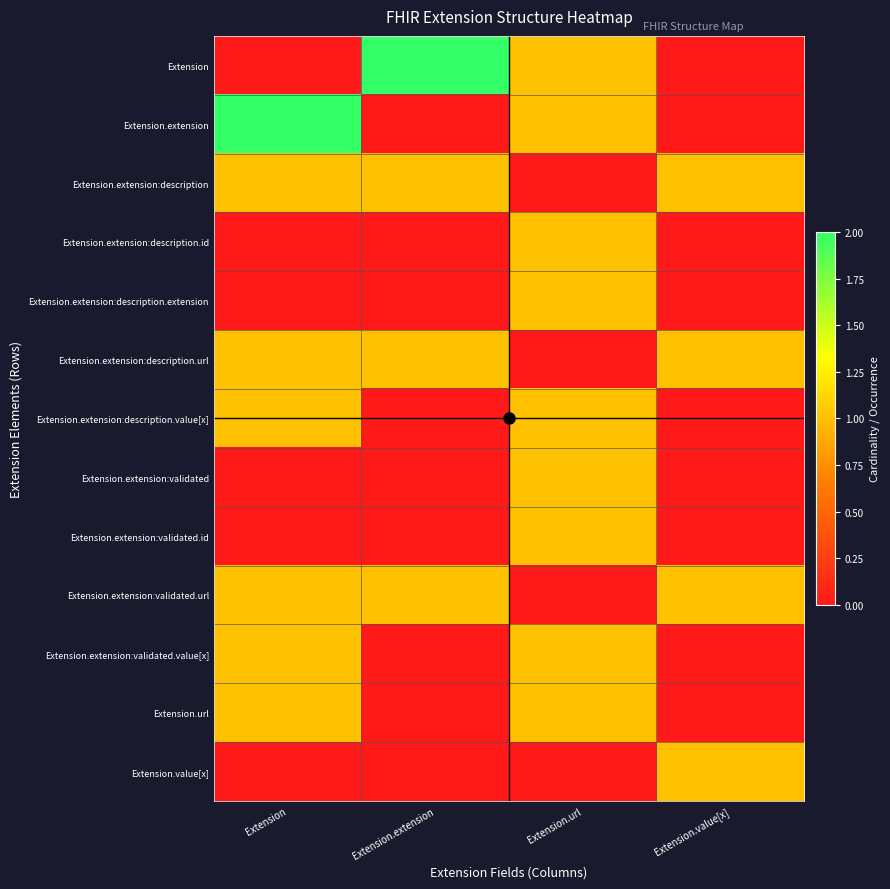

At how many categories does at least one series exceed 0?

4